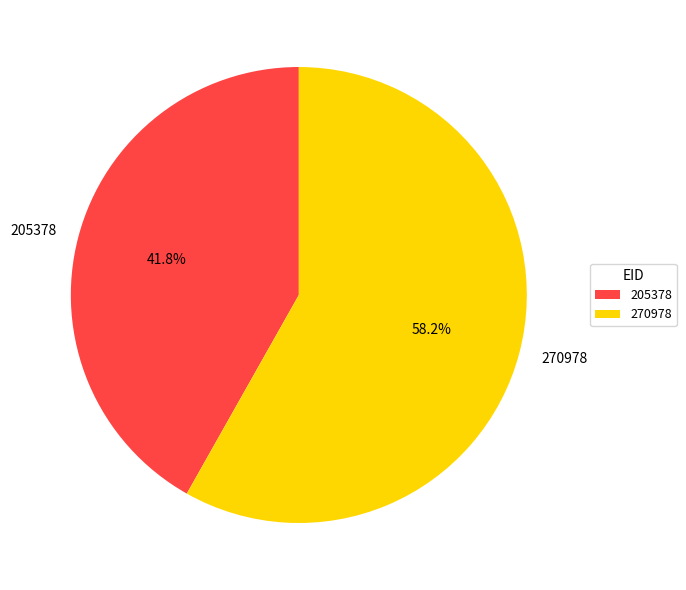

To the nearest percent, what portion does 205378 represent?

42%